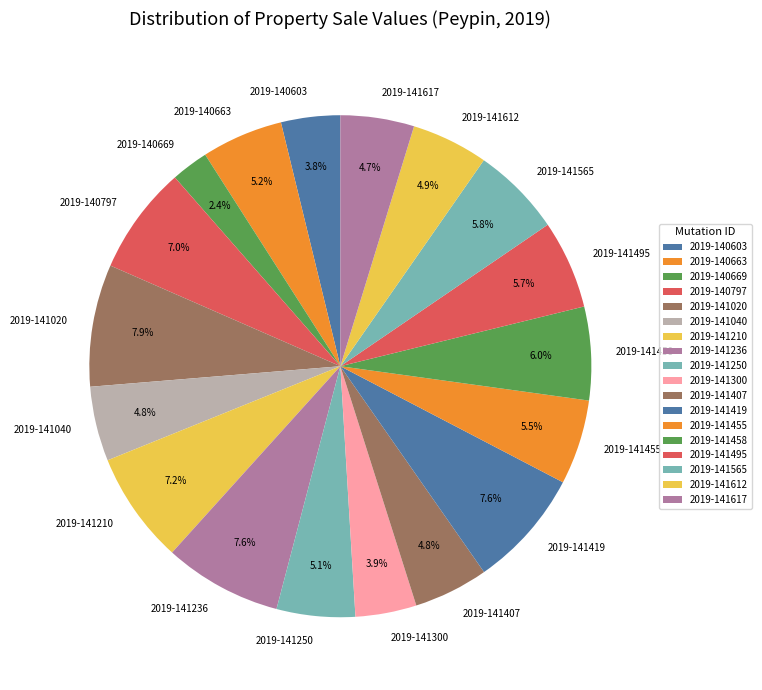

What percentage is NOT represented by 2019-141565?

94.2%